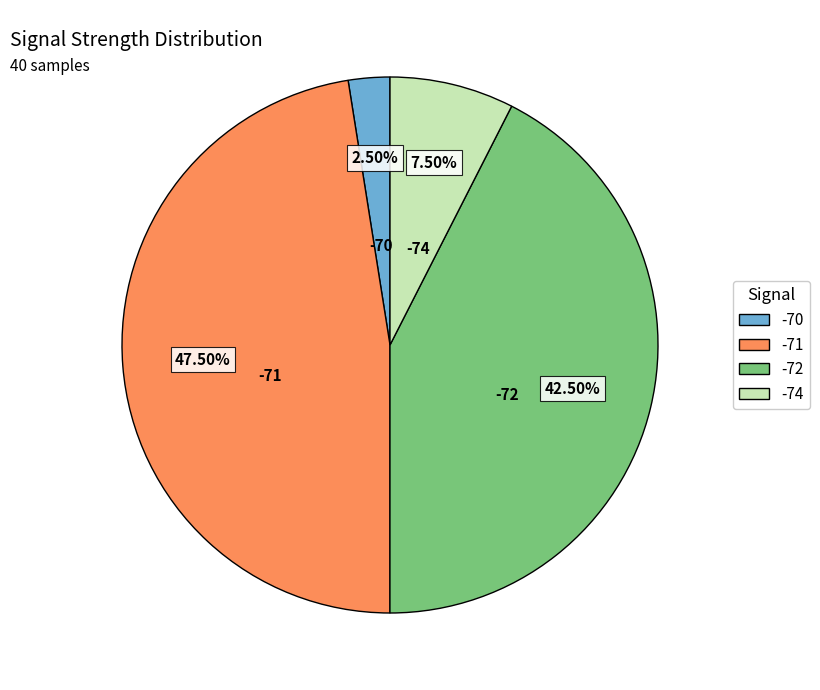

Which slice is the largest?

-71